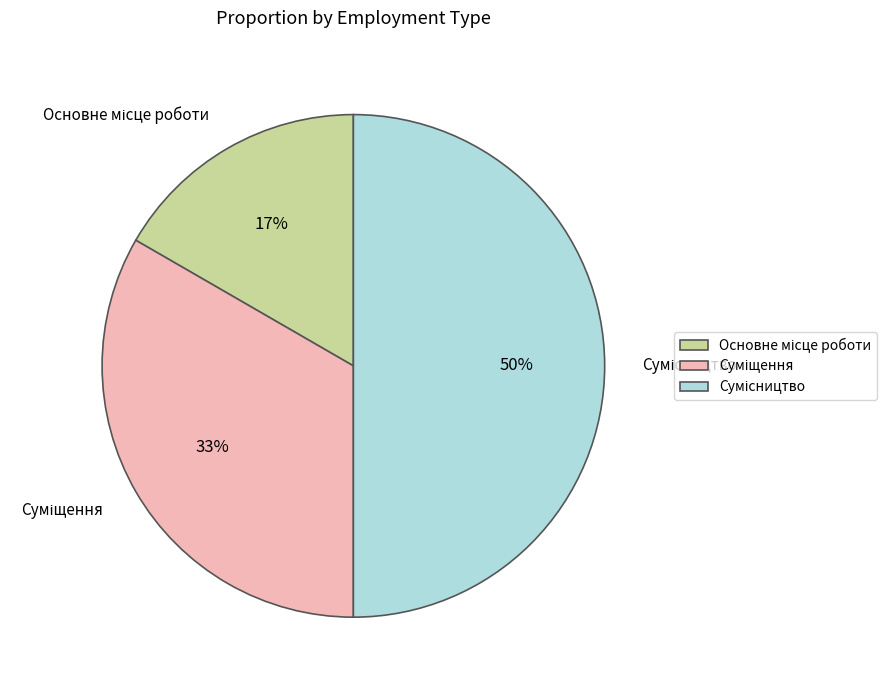

To the nearest percent, what is the average slice percentage?

33%